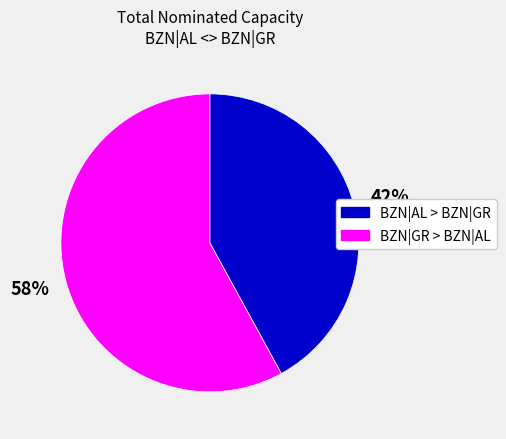

Which slice is the largest?

BZN|GR > BZN|AL